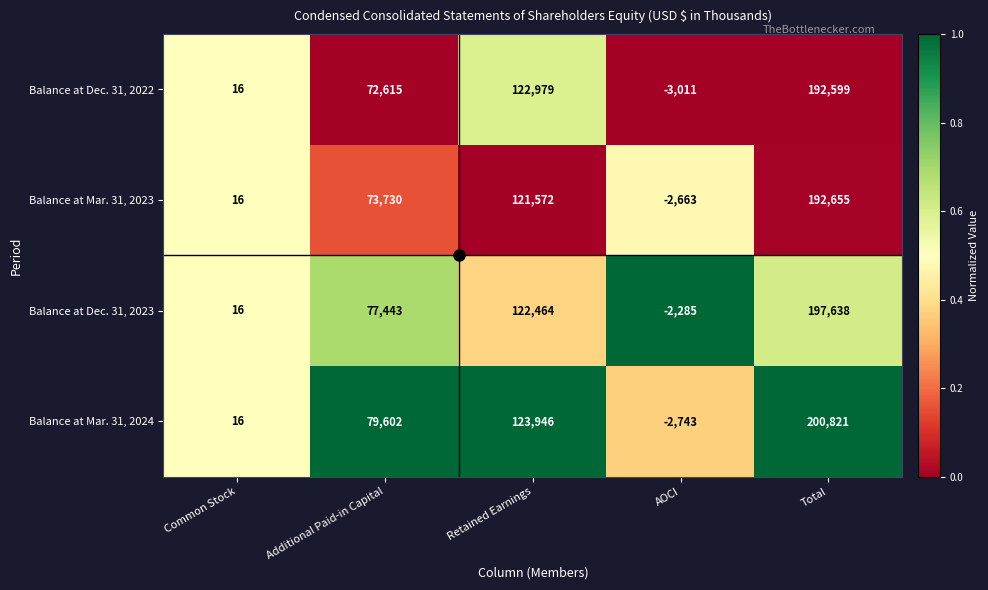

Rank the series by their maximum value, from lowest to highest.

Balance at Dec. 31, 2022, Balance at Mar. 31, 2023, Balance at Dec. 31, 2023, Balance at Mar. 31, 2024